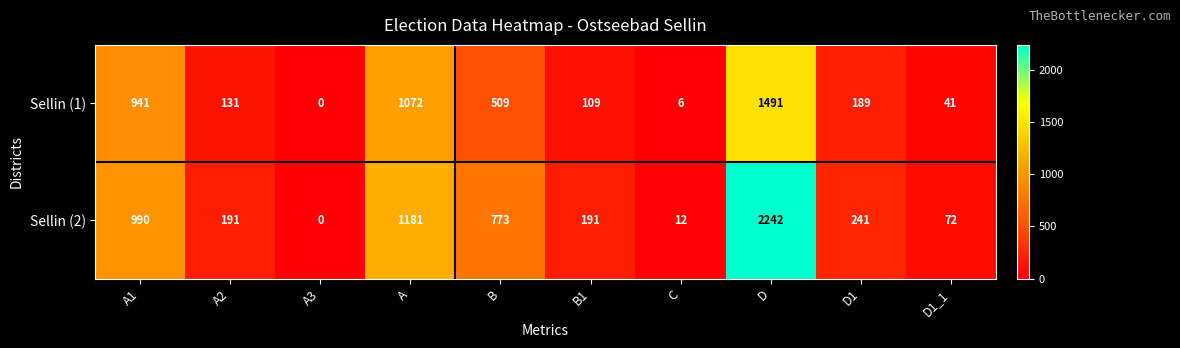

At how many categories does at least one series exceed 1516?

1